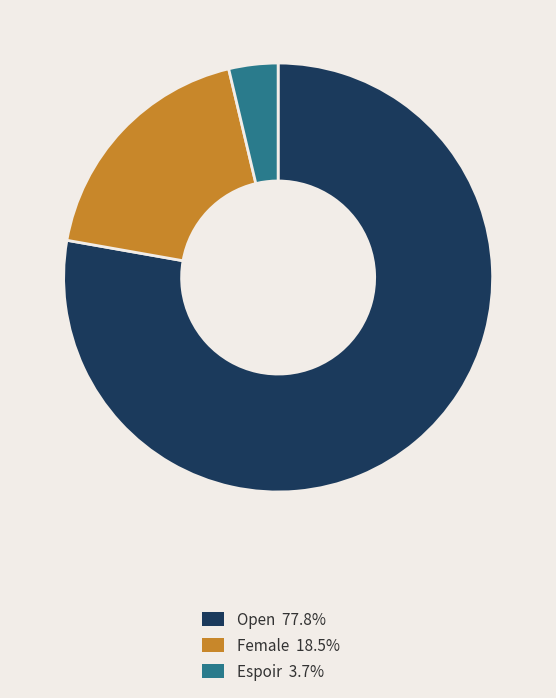

Does any single category account for the majority?

Yes